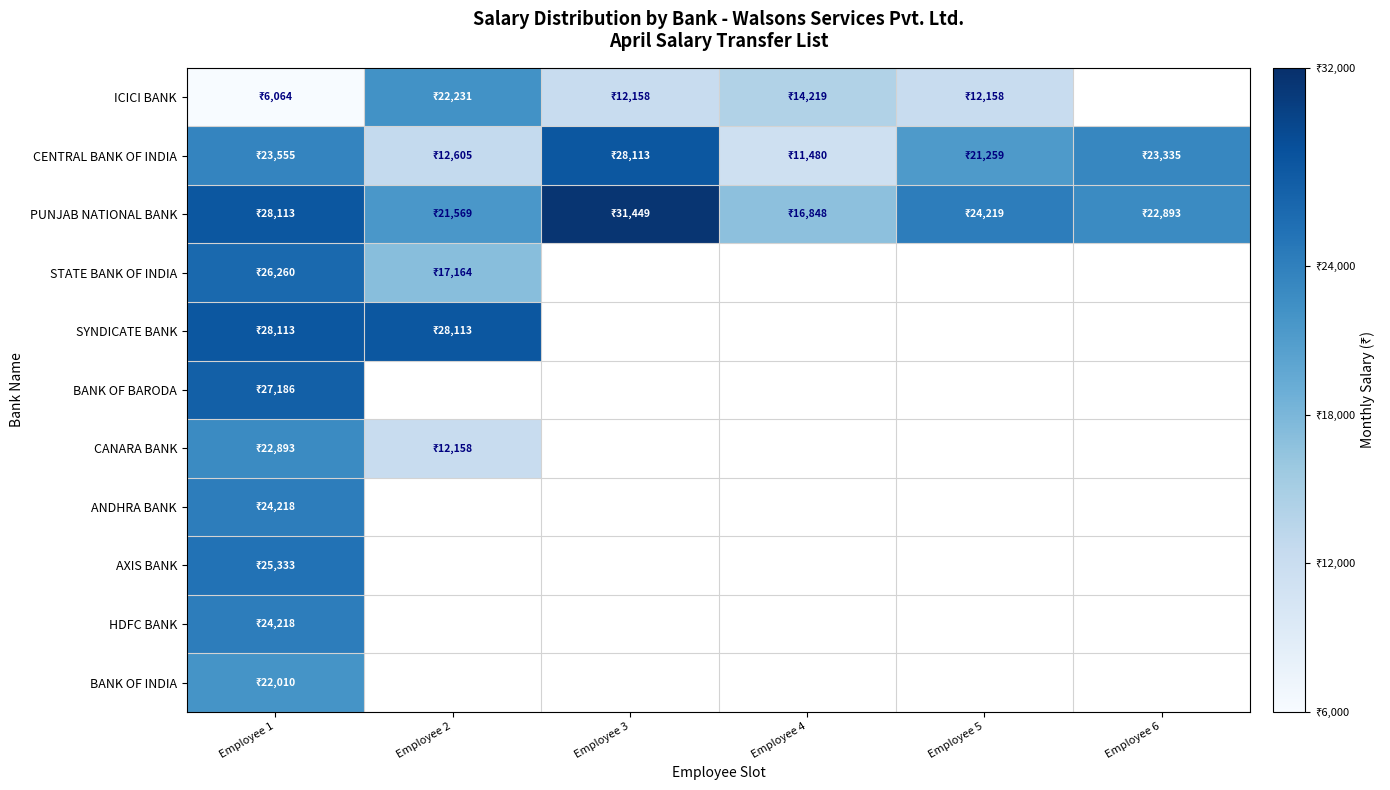

List the labels in order of PUNJAB NATIONAL BANK value, smallest first.

Employee 4, Employee 2, Employee 6, Employee 5, Employee 1, Employee 3